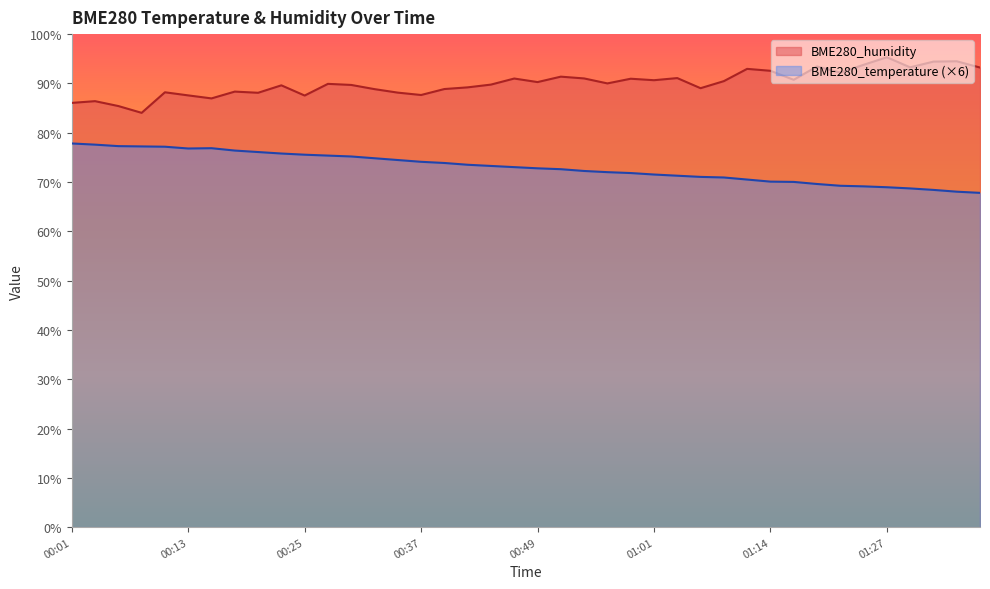

At how many categories does at least one series exceed 74?

40